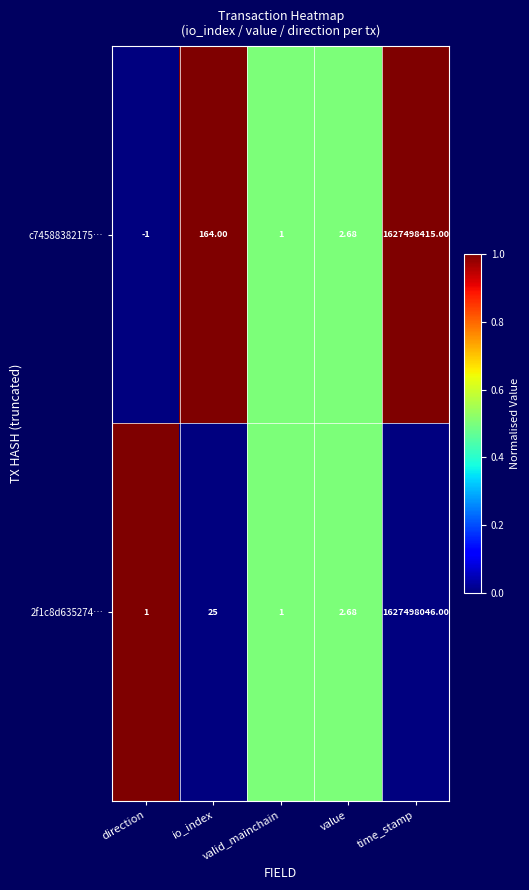

Is the value of c74588382175… at io_index greater than the value of 2f1c8d635274… at io_index?

Yes